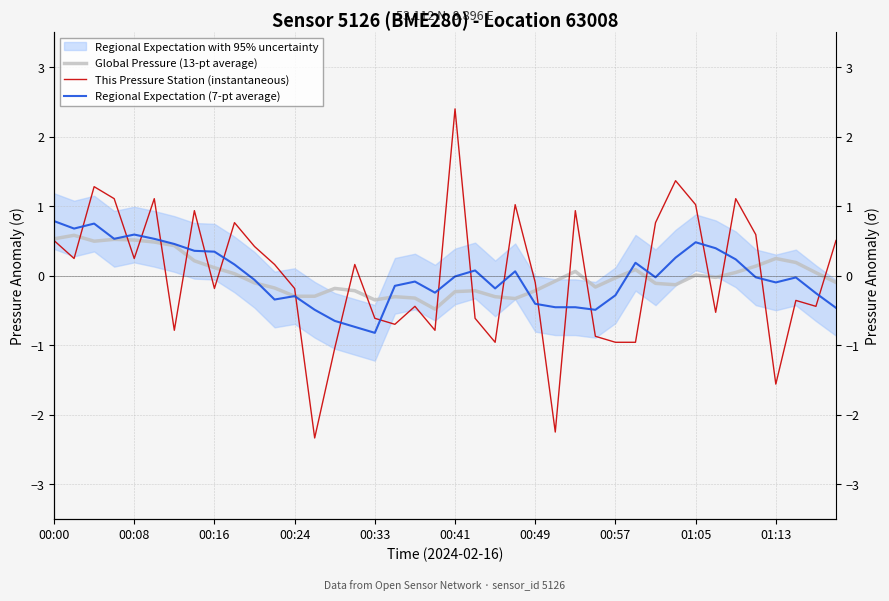

How many lines are shown in the chart?

3